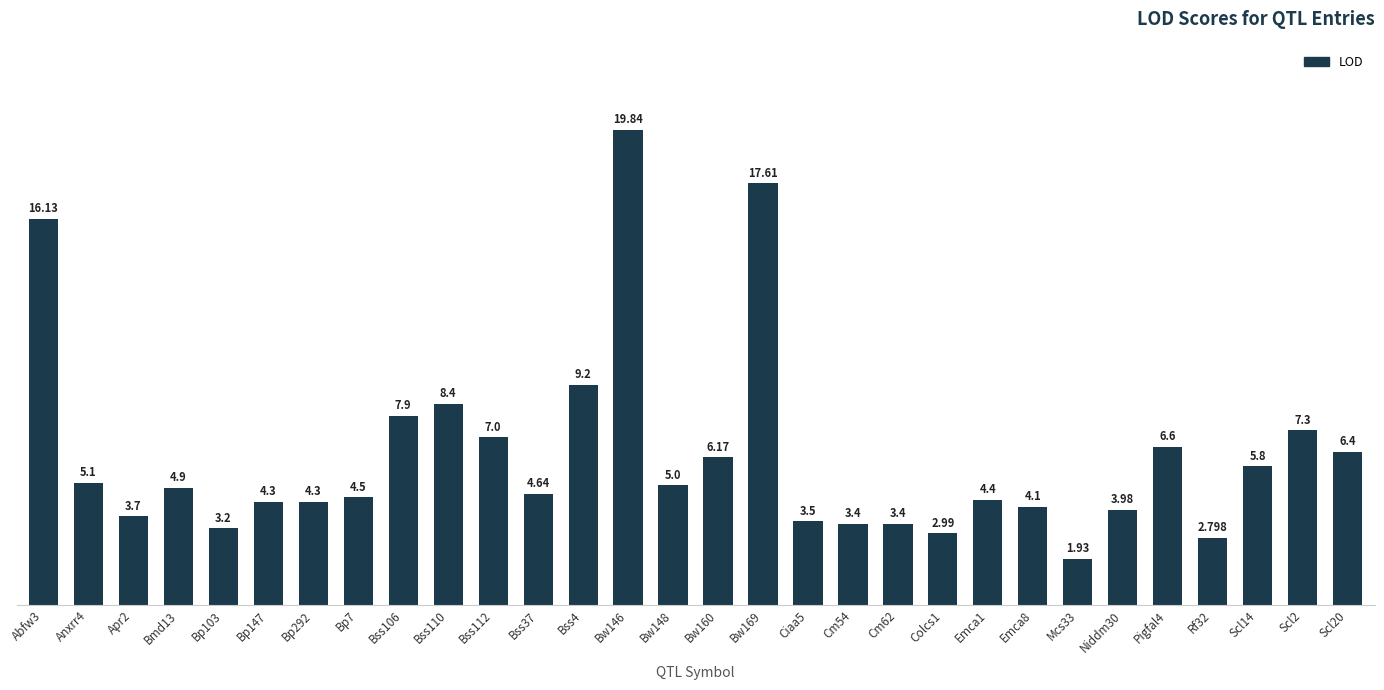

Does the chart contain any negative values?

No